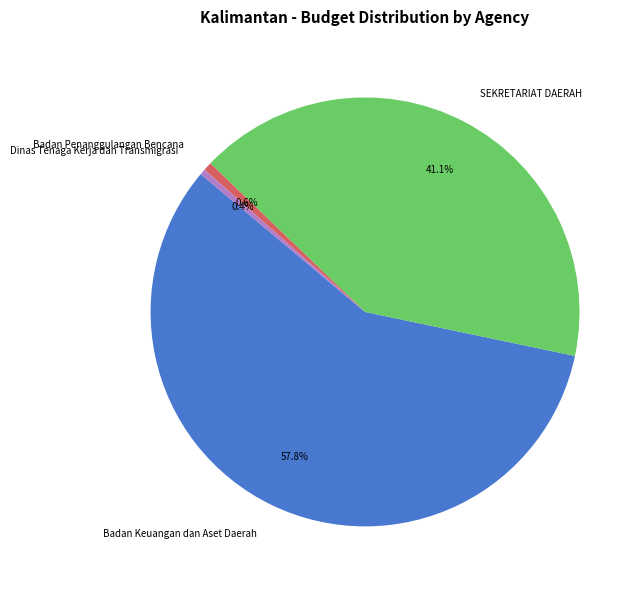

Count the number of slices in the pie.

4